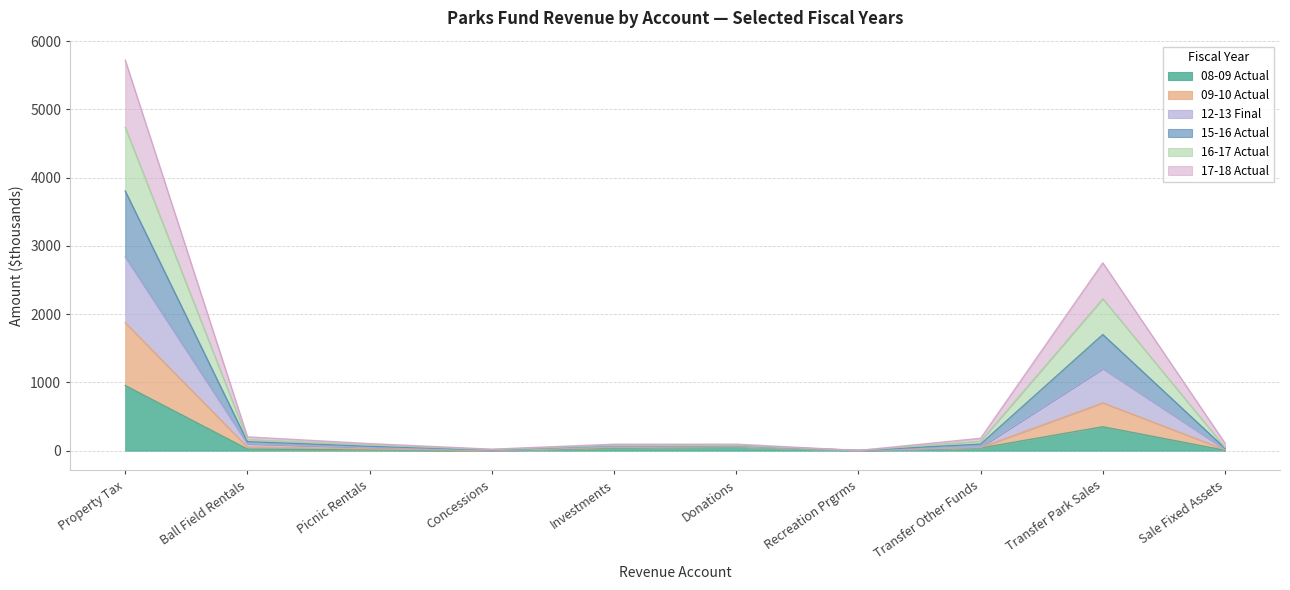

True or false: 15-16 Actual and 17-18 Actual intersect in this chart.

False